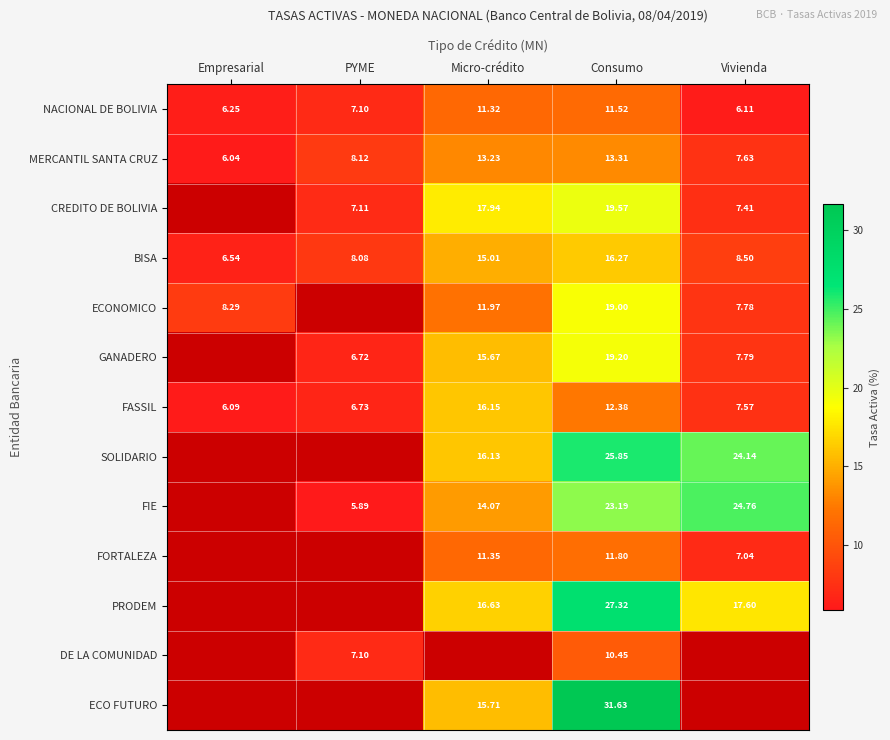

At how many categories does at least one series exceed 12?

3